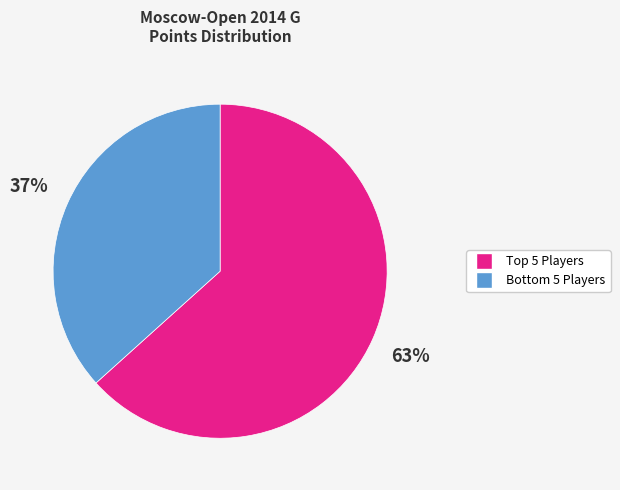

Count the number of slices in the pie.

2